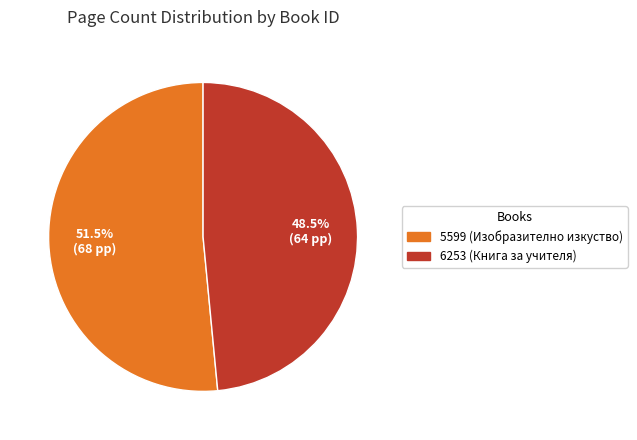

What is the largest slice in the pie chart?

5599 (Изобразително изкуство)